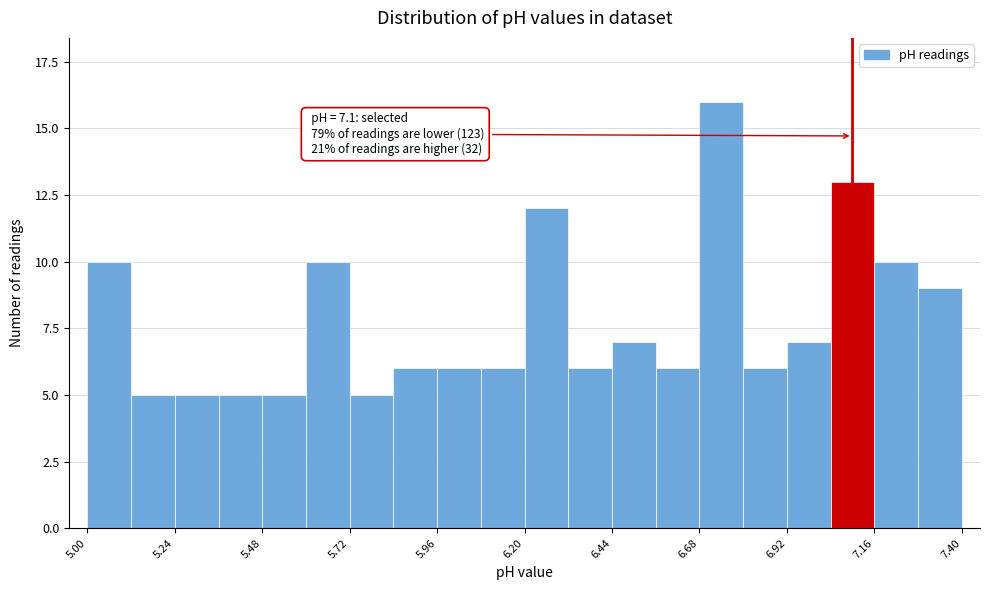

Around what value on the x-axis is the tallest bar? Give the approximate position of its centre, as read against the axis.

6.75